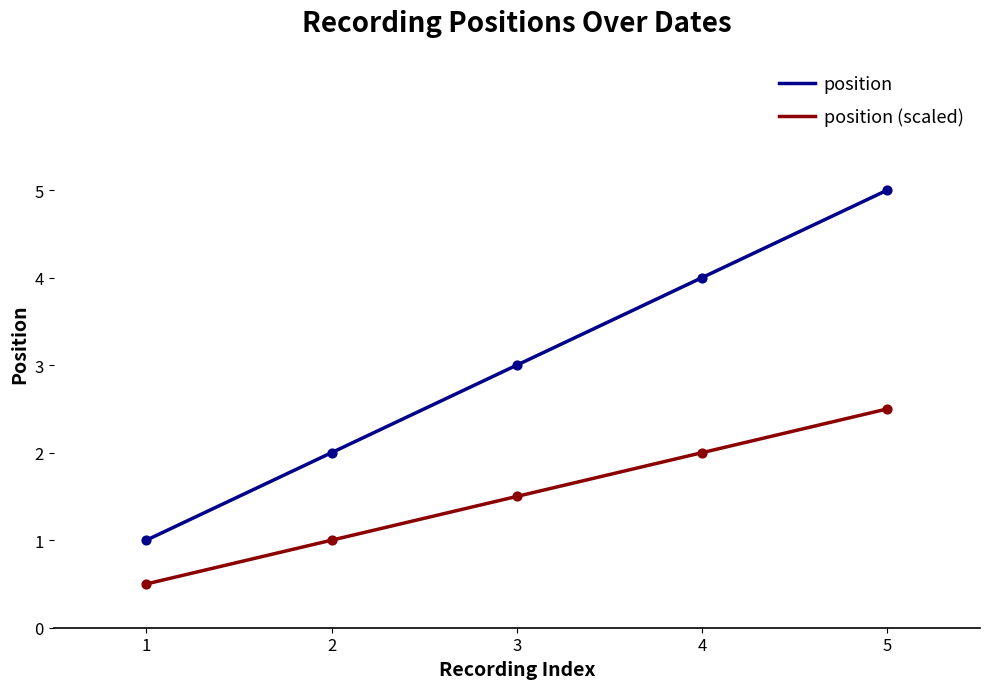

True or false: position and position (scaled) intersect in this chart.

False